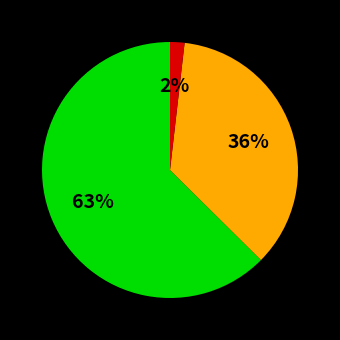

To the nearest percent, what is the average slice percentage?

33%